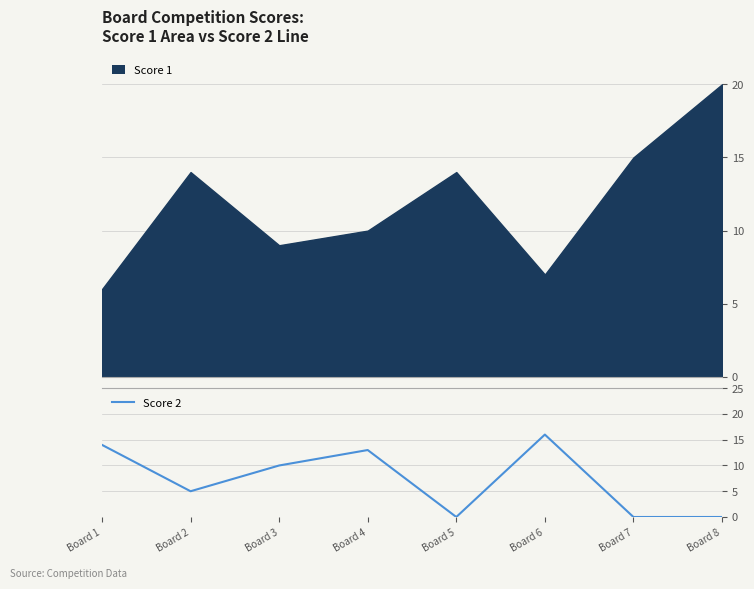

The Score 2 series shows 14 at Board 1. True or false?

True